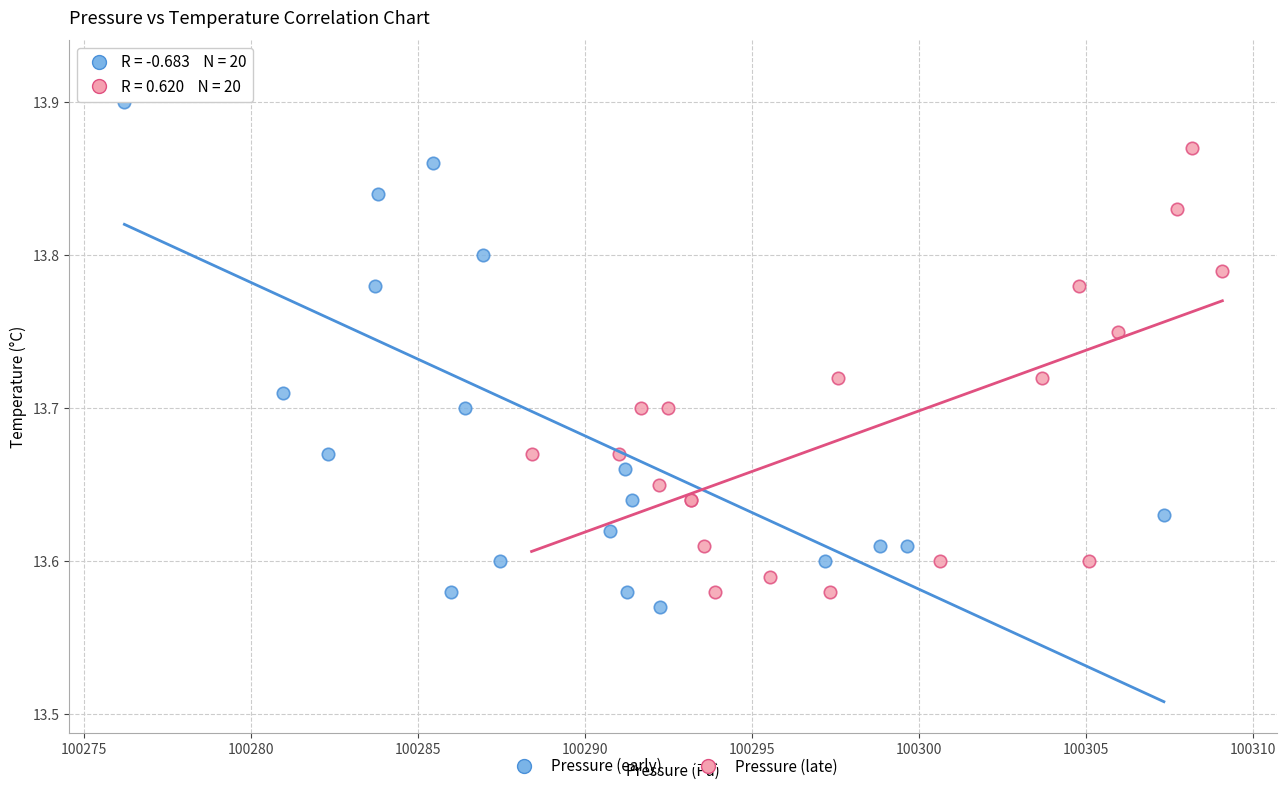

Which series has the largest Y range (max minus min)?

Pressure (early)